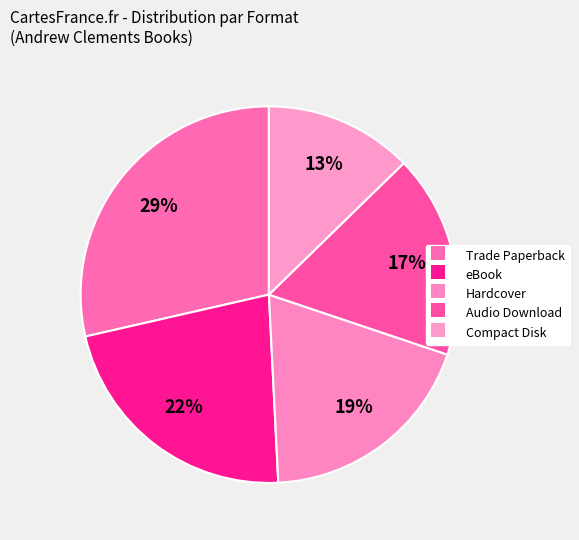

Which has a higher value, eBook or Audio Download?

eBook